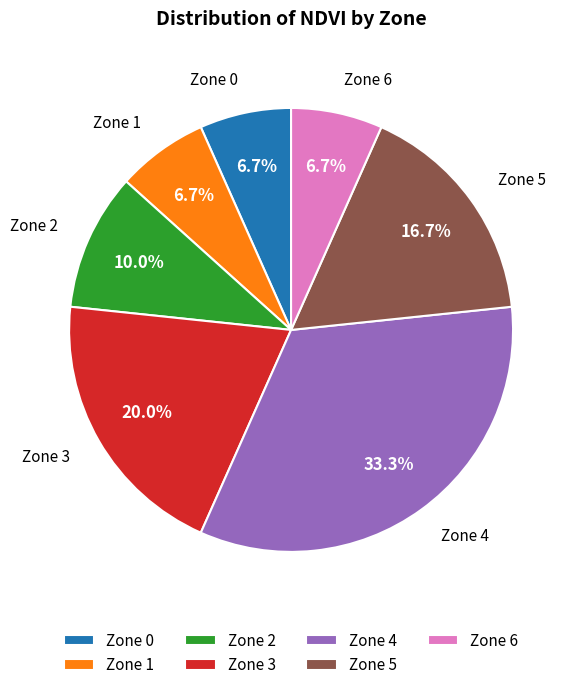

Is the sum of Zone 6 and Zone 2 greater than half?

No